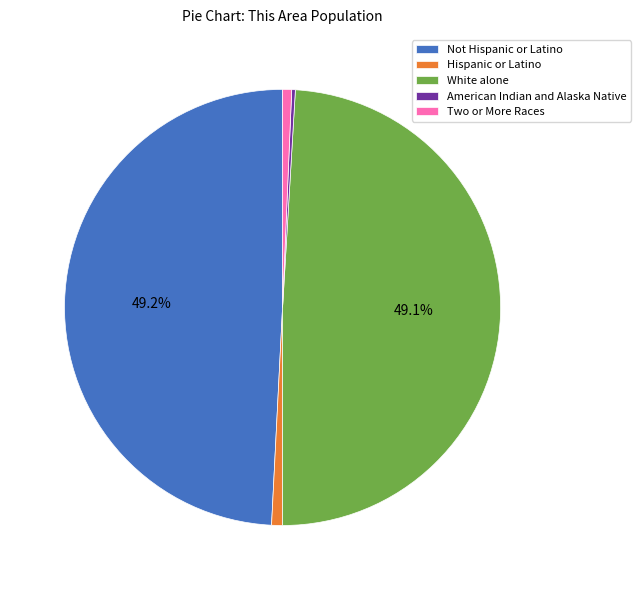

To the nearest percent, what portion does Two or More Races represent?

1%